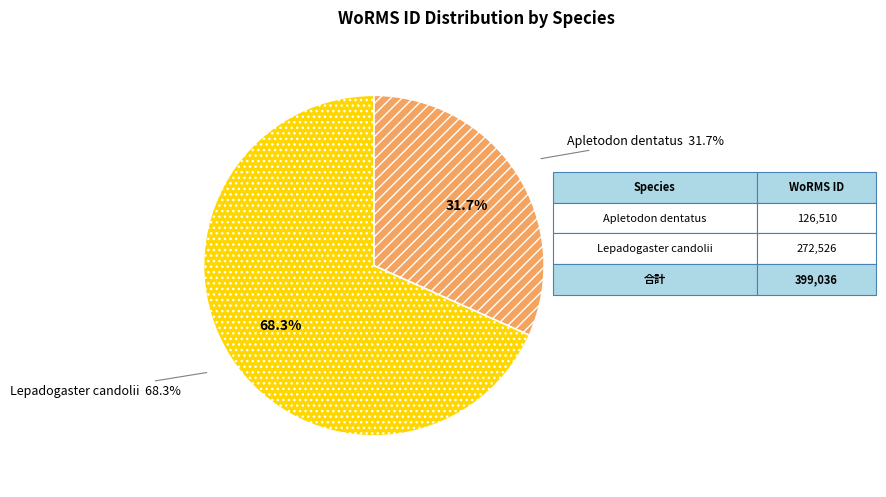

Which slice is the smallest?

Apletodon dentatus